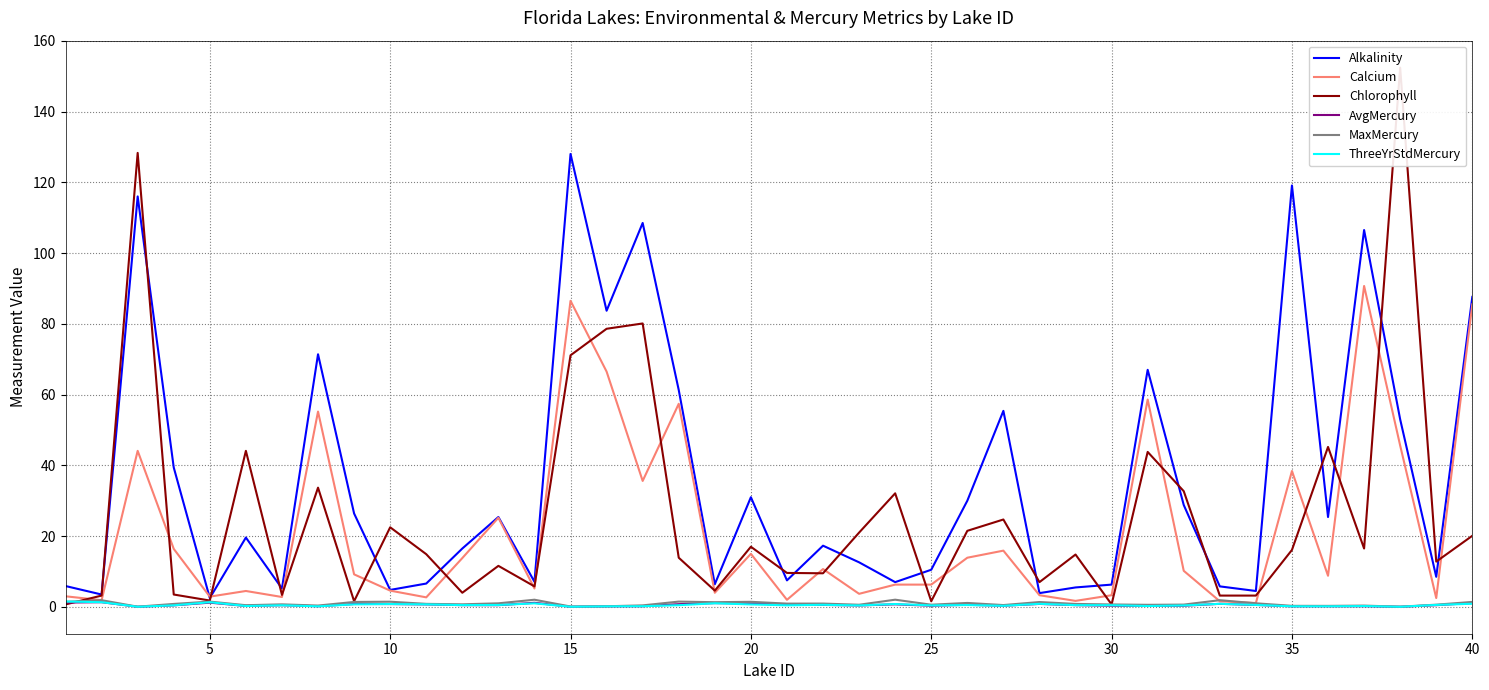

How many series are shown in this chart?

6